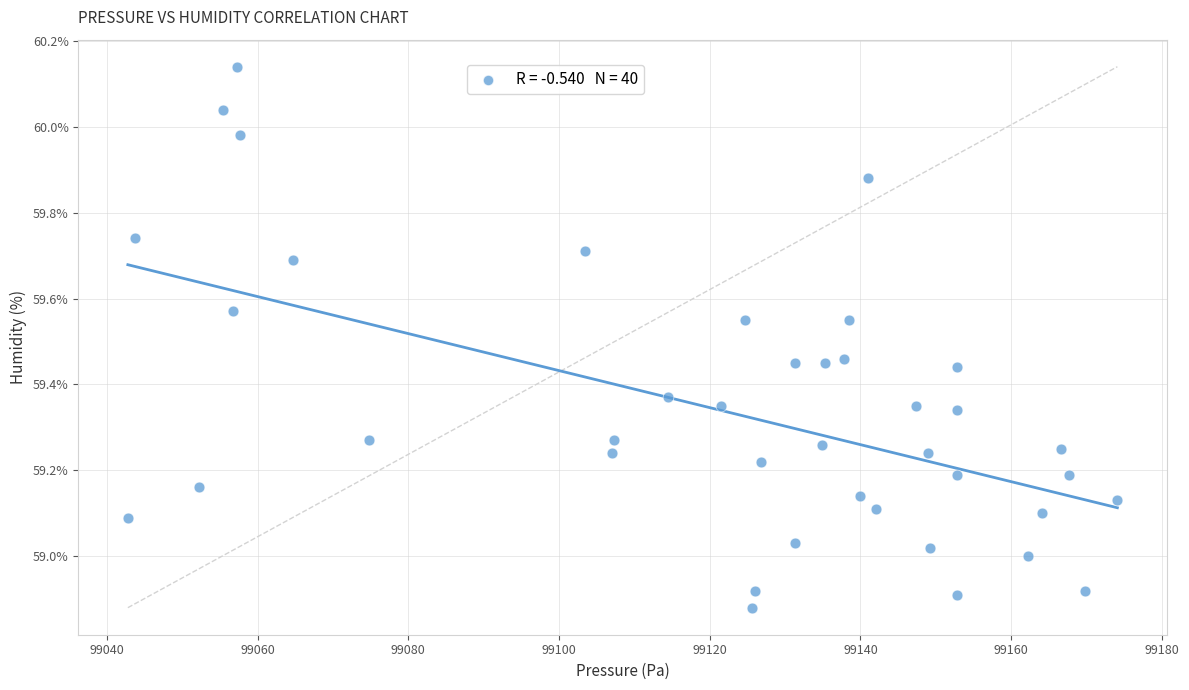

What is the range of Y values (max minus min)?

1.3